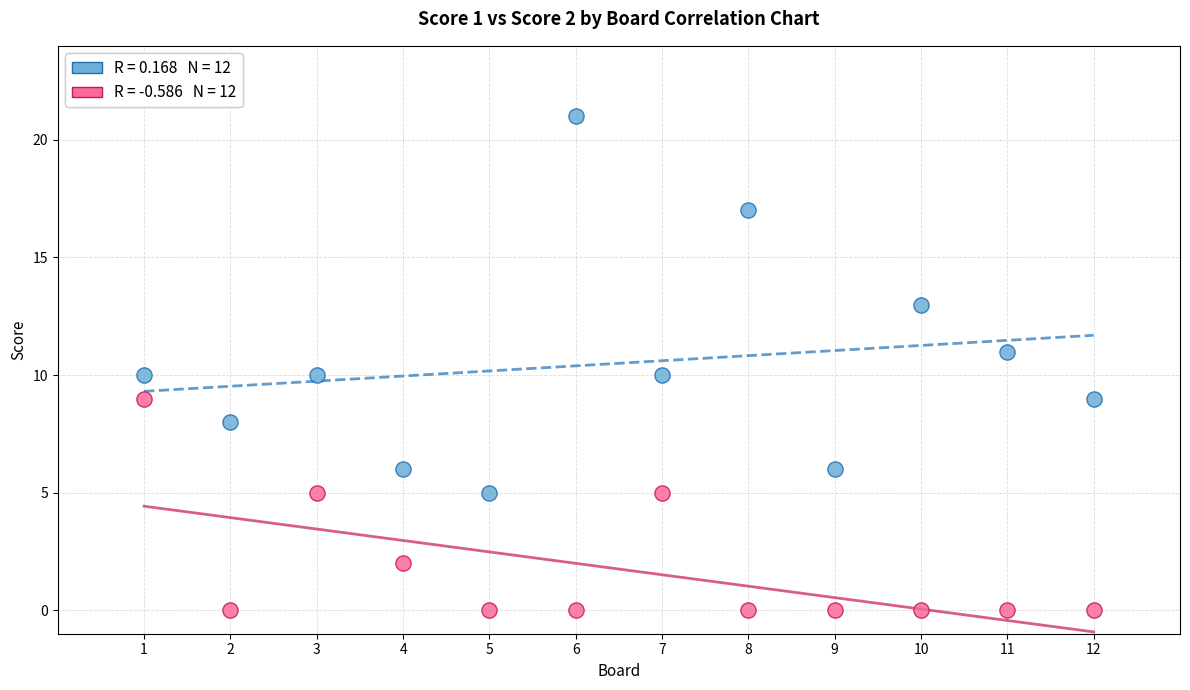

Across all data points, what is the range of Y values (max minus min)?

21